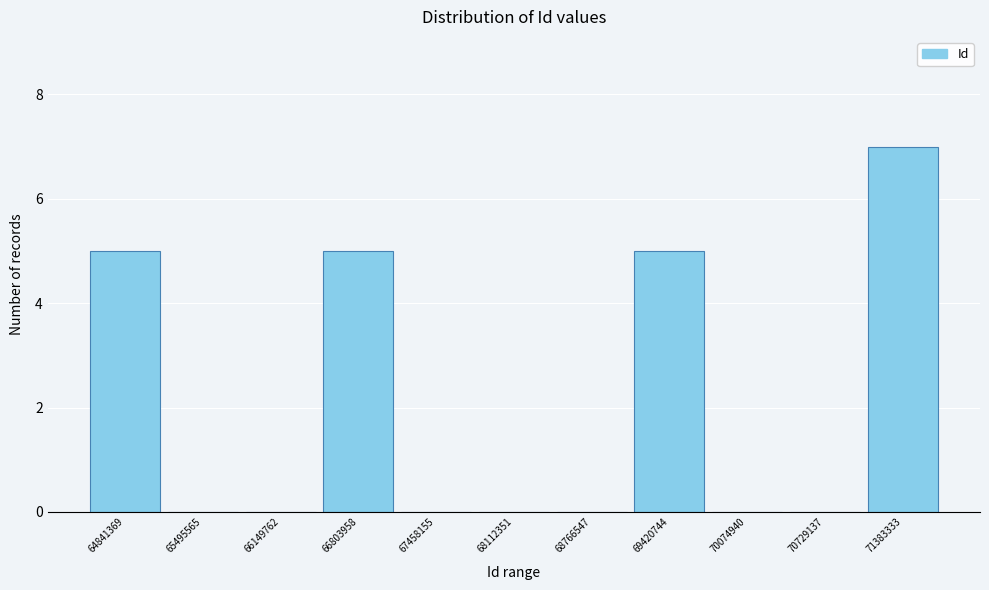

Reading left to right, transcribe this chart: for each bar, give the range it covers on the x-axis and its height. Neither the bar edges nor the heights are printed on the chart, so give them approximately, as read against the axes.

64500000 to 65200000: 5
65200000 to 65800000: 0
65800000 to 66500000: 0
66500000 to 67100000: 5
67100000 to 67800000: 0
67800000 to 68400000: 0
68400000 to 69100000: 0
69100000 to 69700000: 5
69700000 to 70400000: 0
70400000 to 71100000: 0
71100000 to 71700000: 7